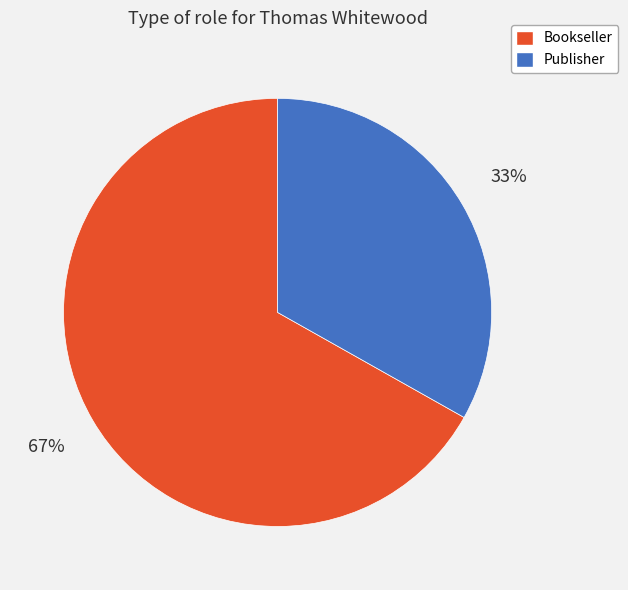

To the nearest percent, what is the combined percentage of Publisher and Bookseller?

100%